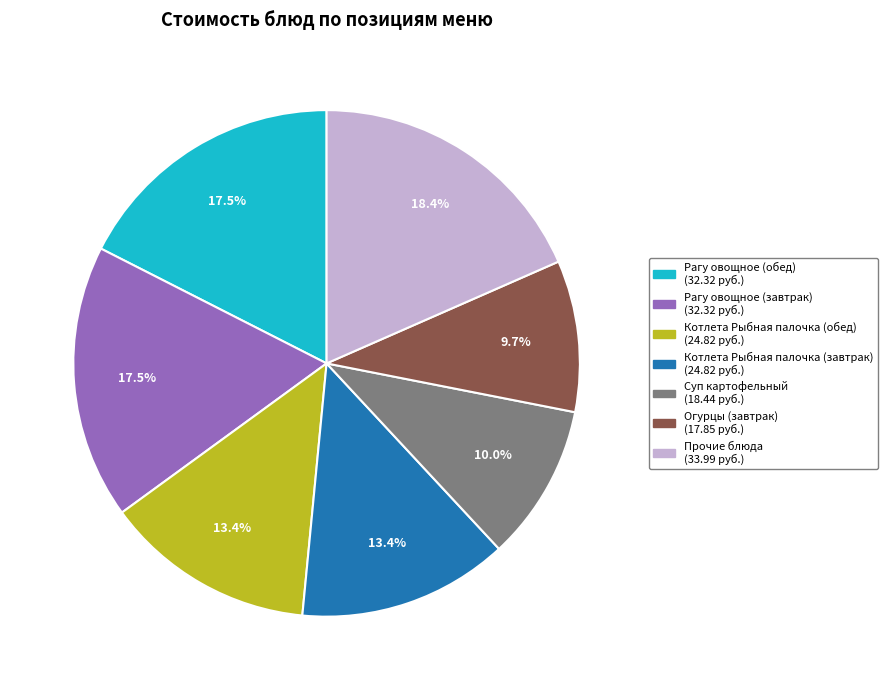

Does any single category account for the majority?

No